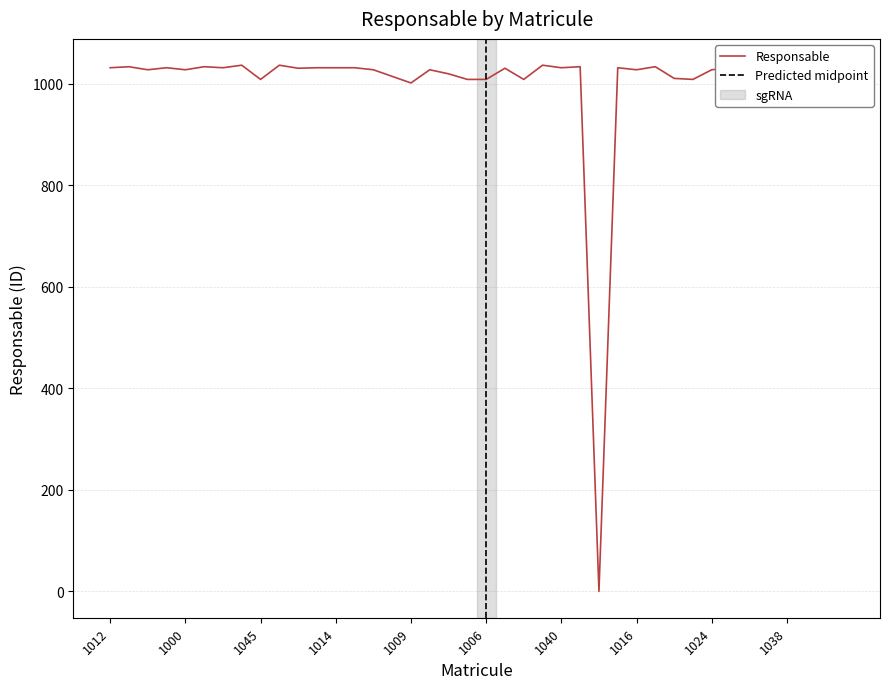

What is the difference between the values at 1036 and 1025?

6